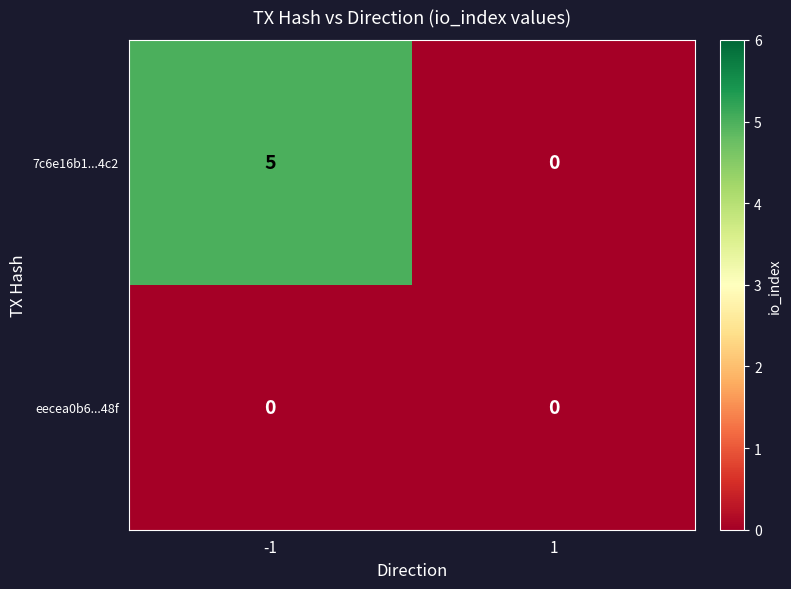

Which series changed the most between -1 and 1?

7c6e16b1...4c2